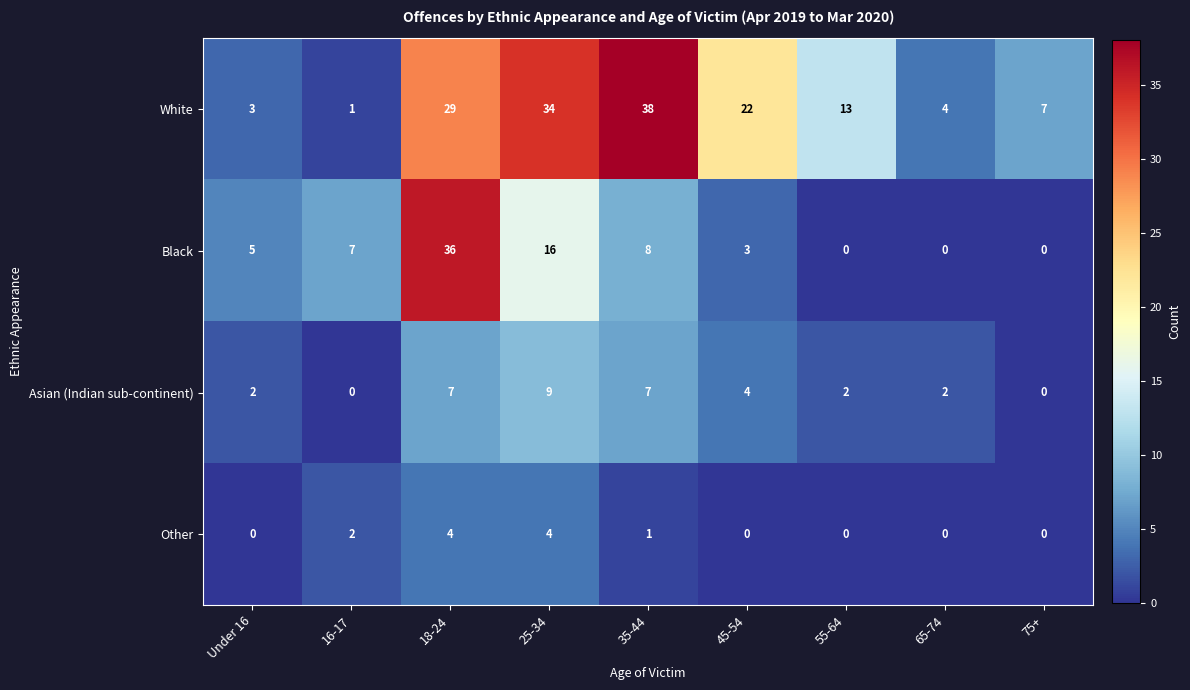

The White series shows 11 at 75+. True or false?

False